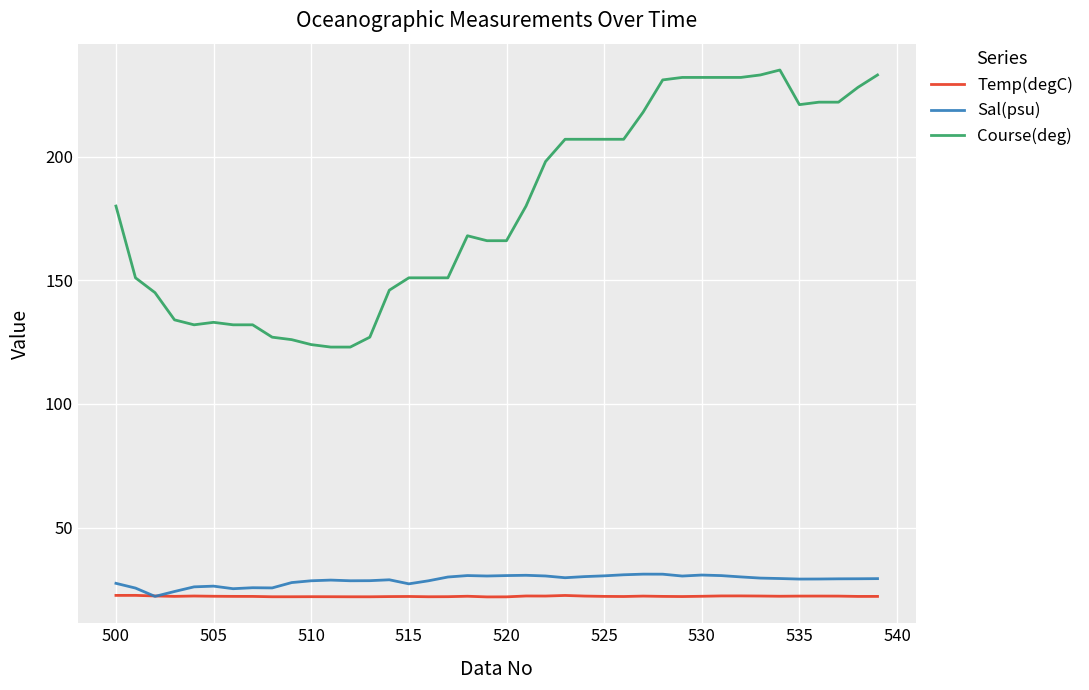

What is the minimum value shown in the chart?

22.0